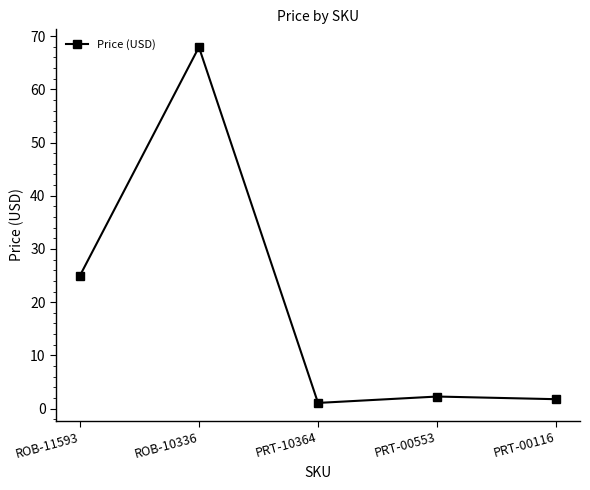

What is the sum of all values?

98.0